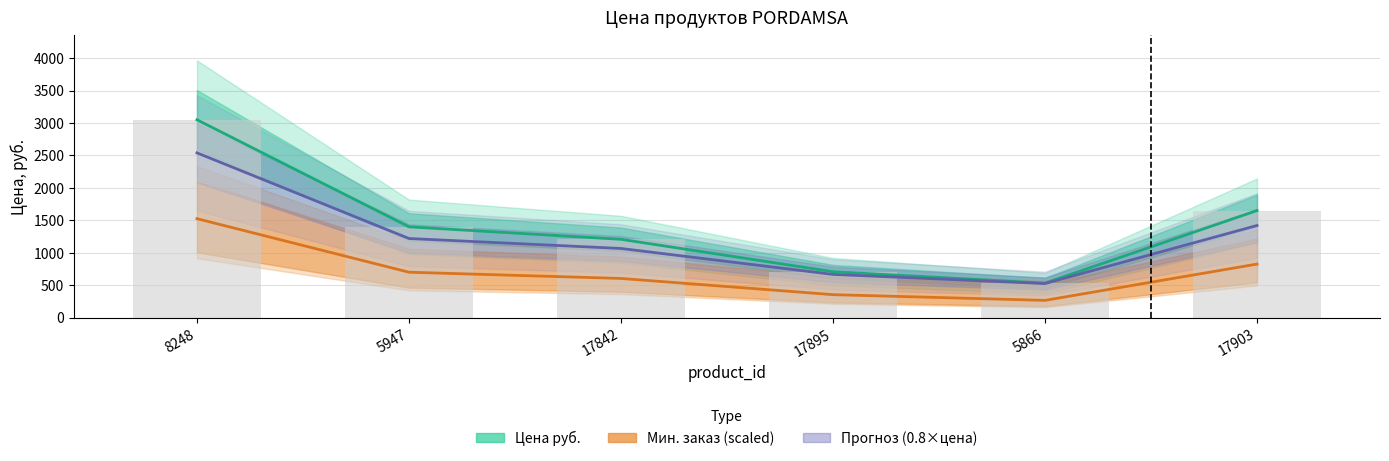

What are all the series names shown in the legend?

Цена руб., Минимальный заказ (scaled), Прогноз (0.8×цена)